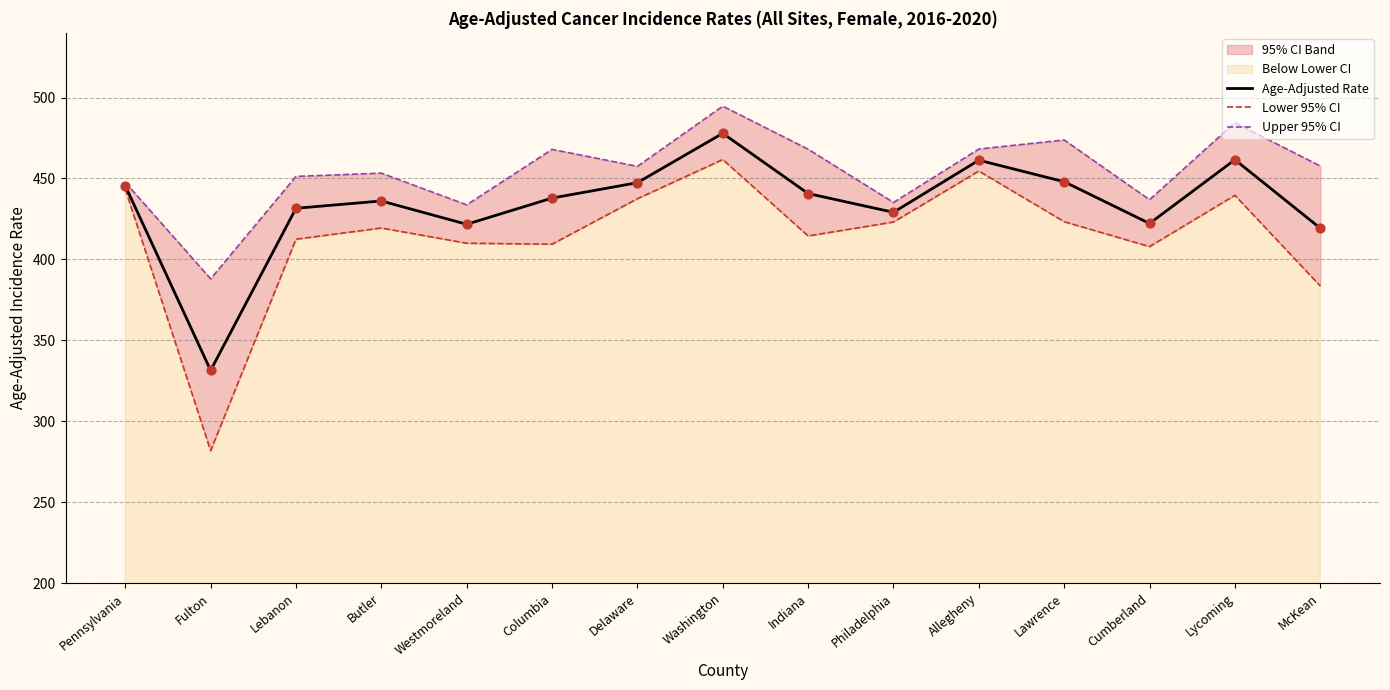

Read the Age-Adjusted Rate value at Washington.

477.9